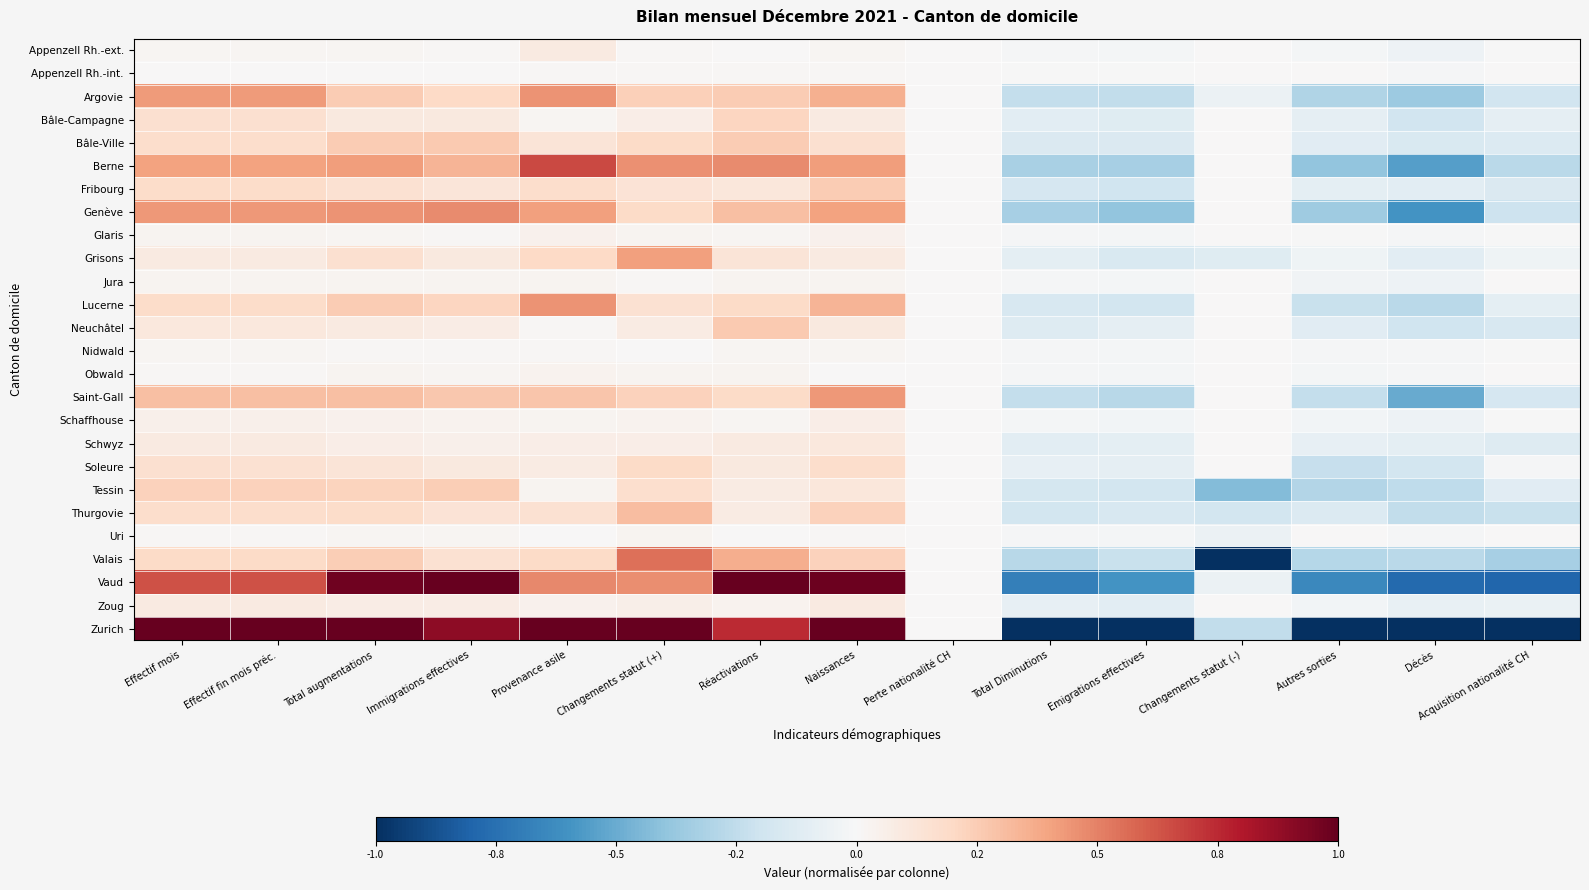

At which category is the sum across all series the highest?

Naissances